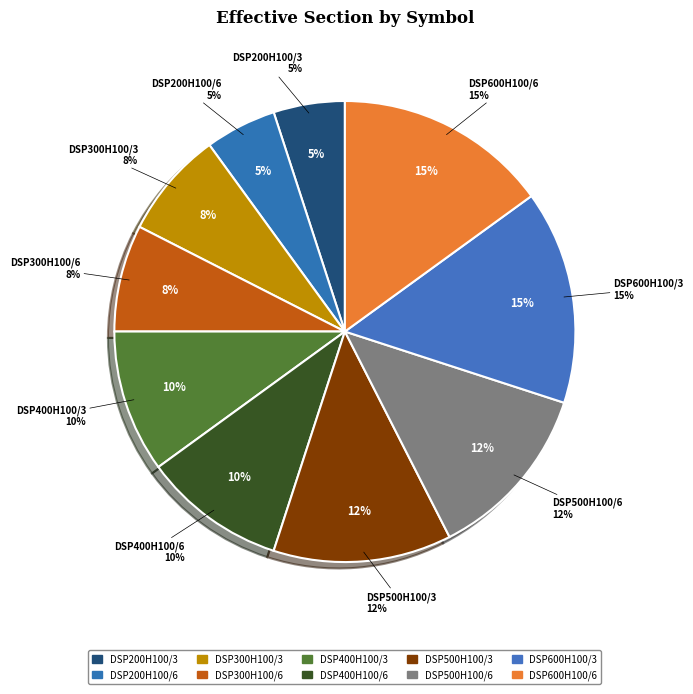

How many slices are in this pie chart?

10